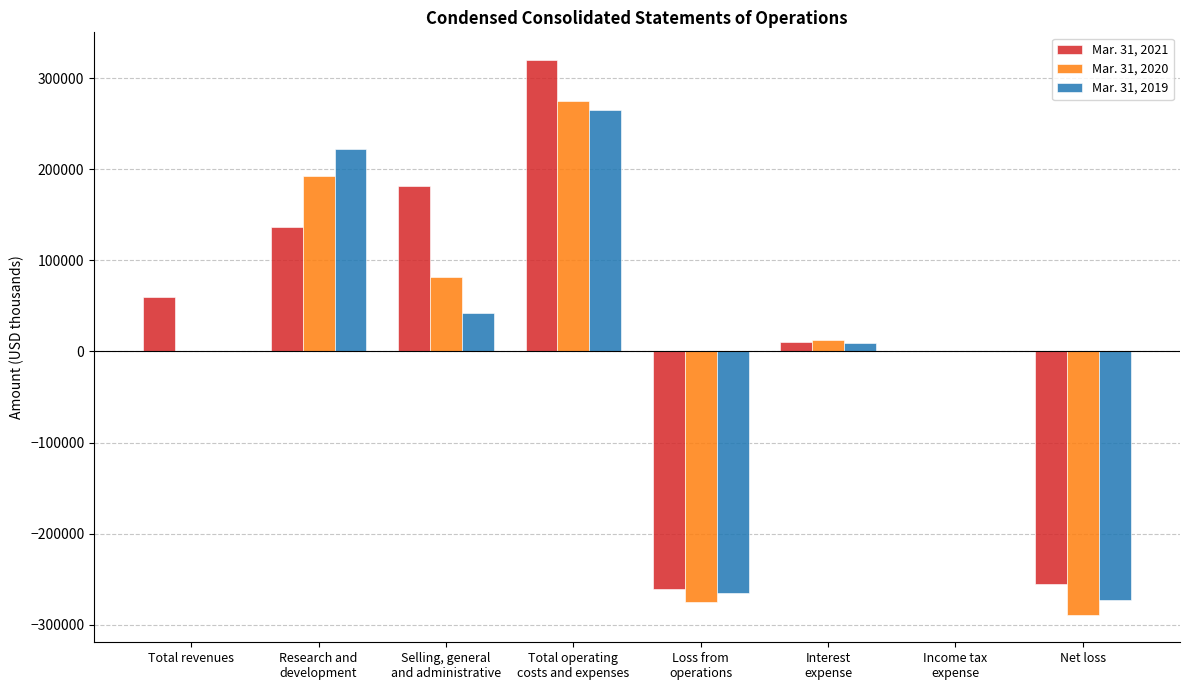

Count the number of categories in the chart.

8